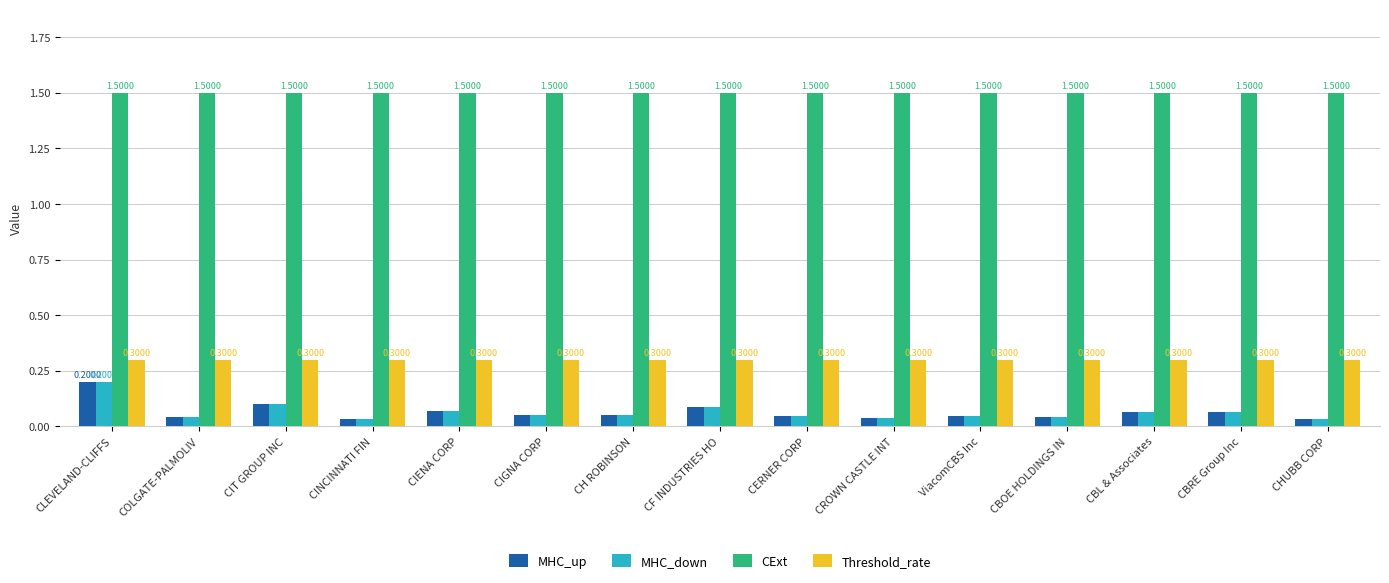

At which category is the sum across all series the highest?

CLEVELAND-CLIFFS